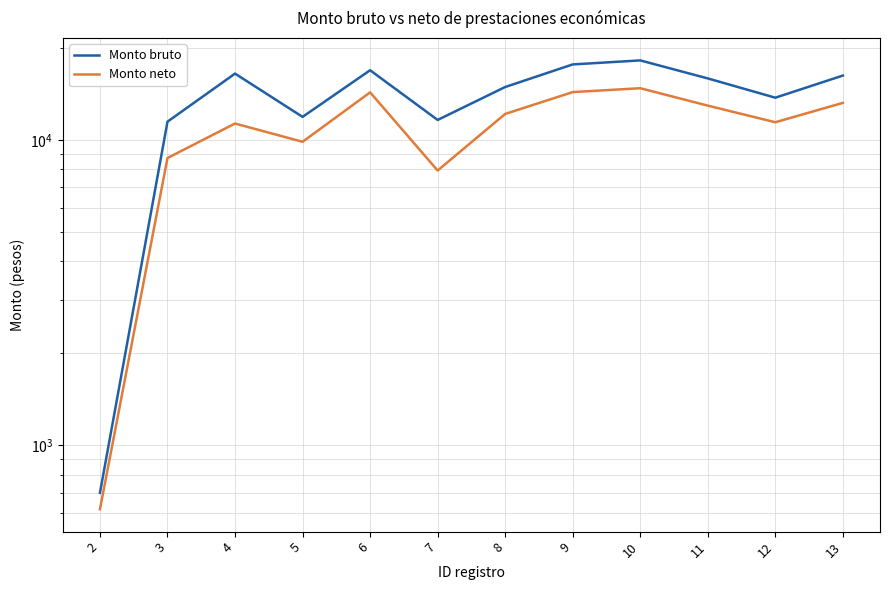

What is the sum of the Monto bruto values at 11 and 4?

32332.4